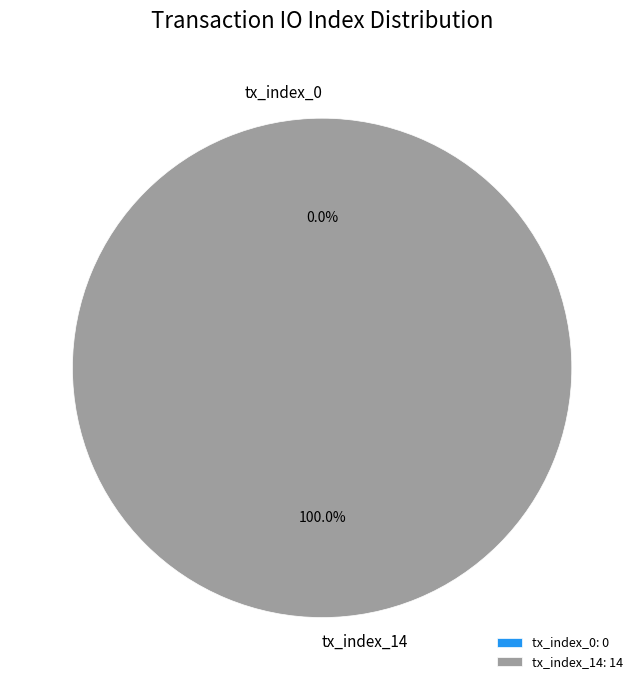

What is the majority slice?

tx_index_14